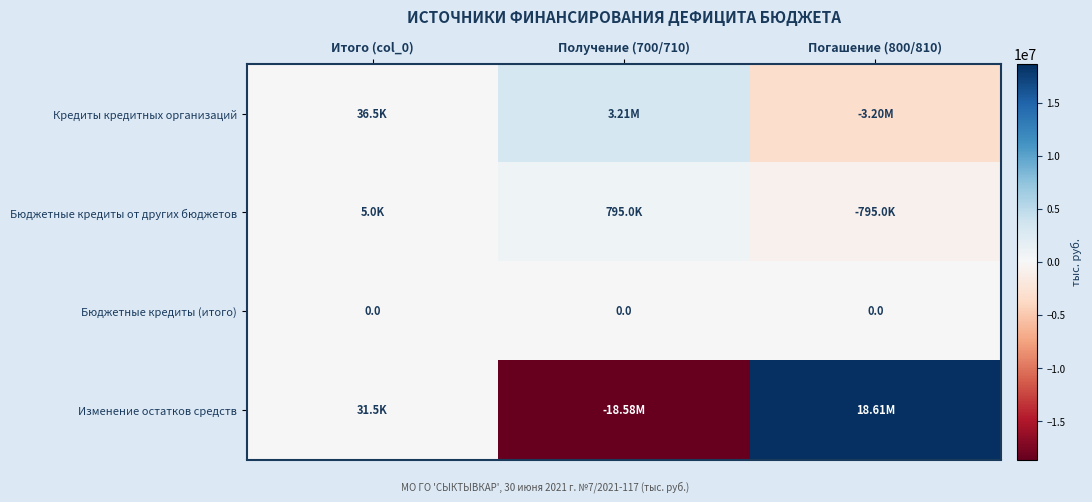

How many data points in Бюджетные кредиты от других бюджетов are less than 5000?

1